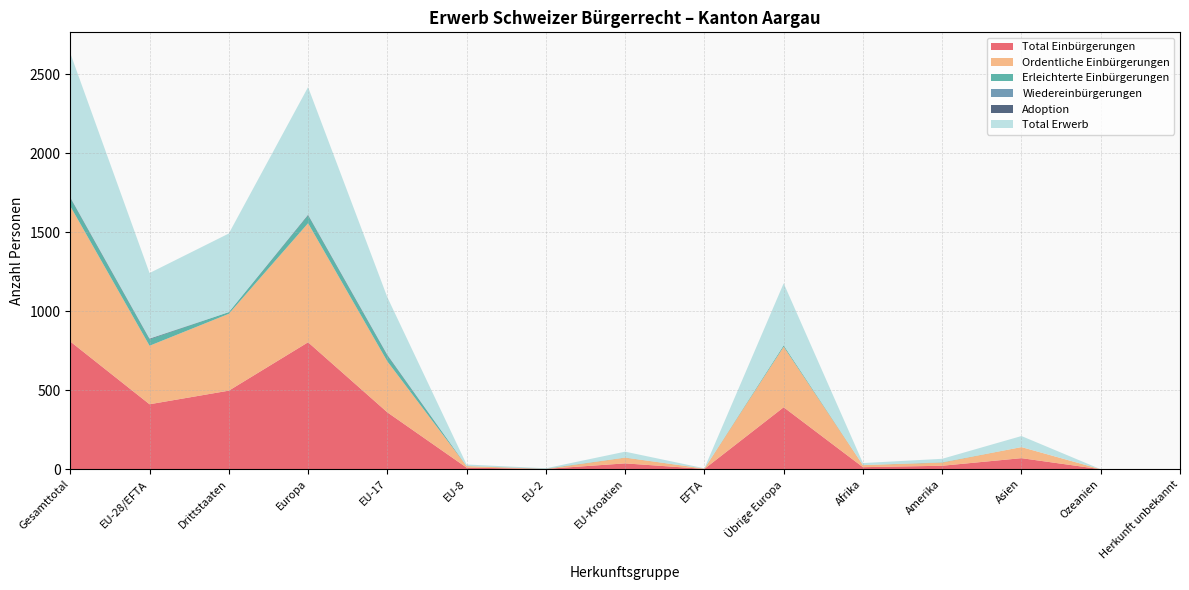

Reading left to right, what are all the values shown in this chart?

Total Einbürgerungen: 808	411	497	803	360	10	2	37	2	392	13	22	70	0	0
Ordentliche Einbürgerungen: 856	370	486	753	322	10	0	36	2	383	13	20	70	0	0
Erleichterte Einbürgerungen: 52	41	11	50	38	0	2	1	0	9	0	2	0	0	0
Wiedereinbürgerungen: 0	0	0	0	0	0	0	0	0	0	0	0	0	0	0
Adoption: 4	4	0	4	4	0	0	0	0	0	0	0	0	0	0
Total Erwerb: 912	415	497	807	364	10	2	37	2	392	13	22	70	0	0